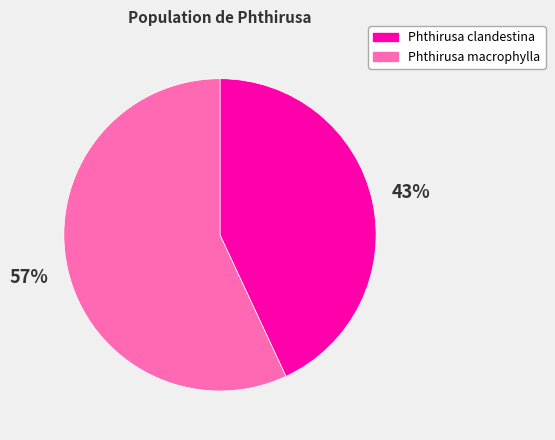

Is it true that Phthirusa clandestina is 33% of the pie?

False